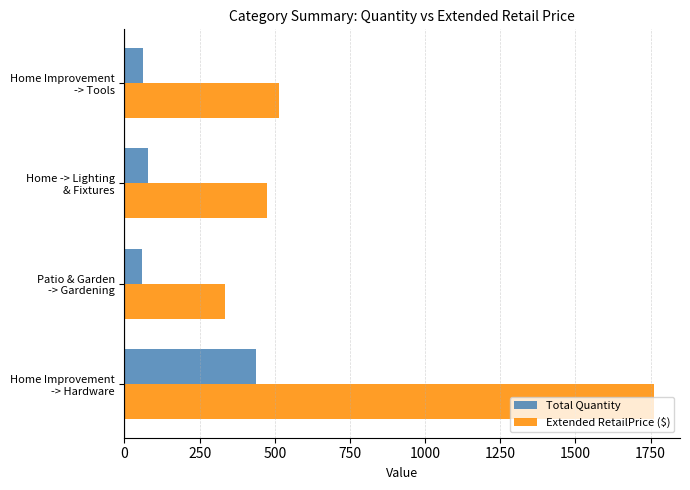

List the series in order of their overall mean, highest first.

Extended RetailPrice ($), Total Quantity